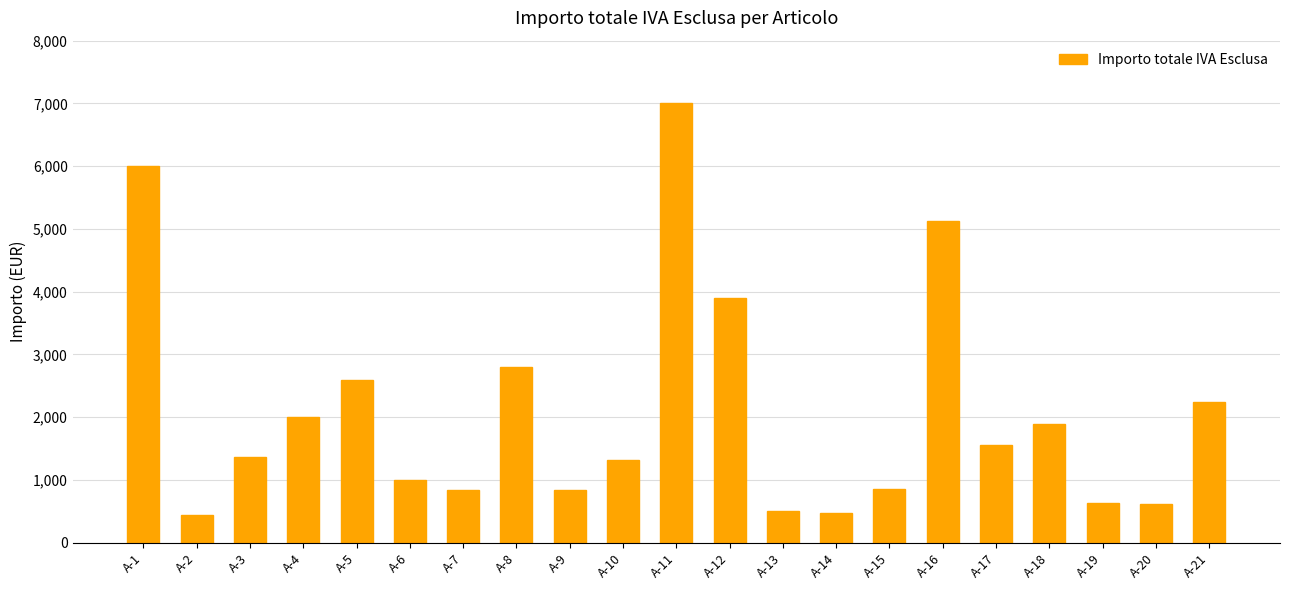

What is the value of the 8th bar from the left?

2800